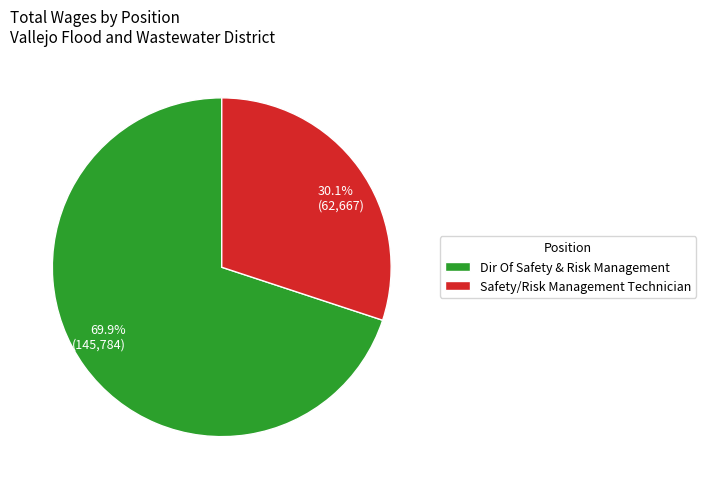

How many segments does this pie chart have?

2